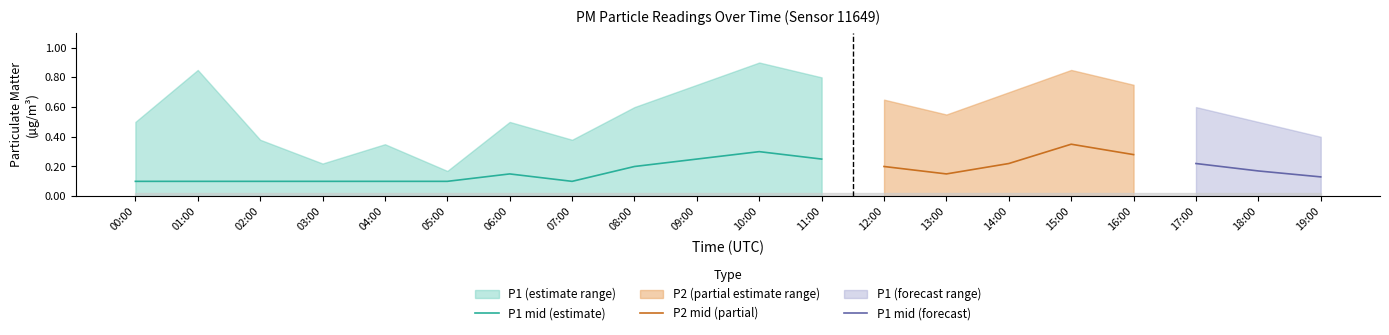

How many distinct data groups are displayed?

6